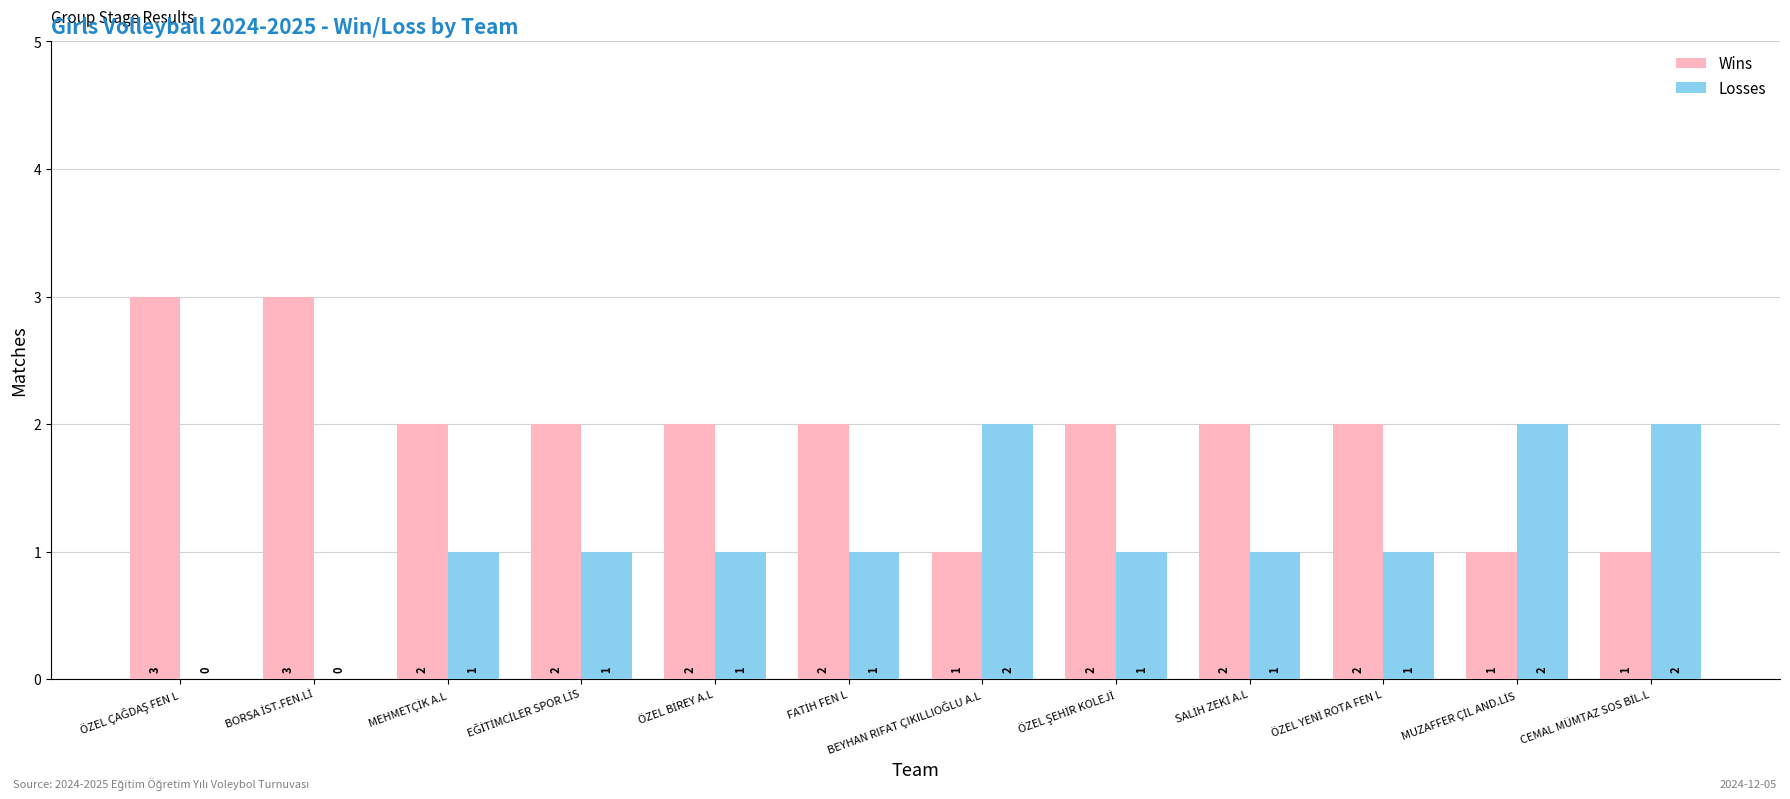

How many groups of bars are there?

12